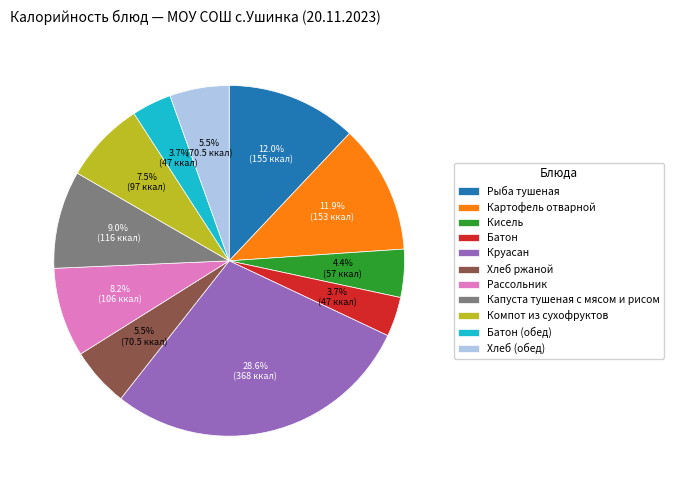

Does any single category account for the majority?

No